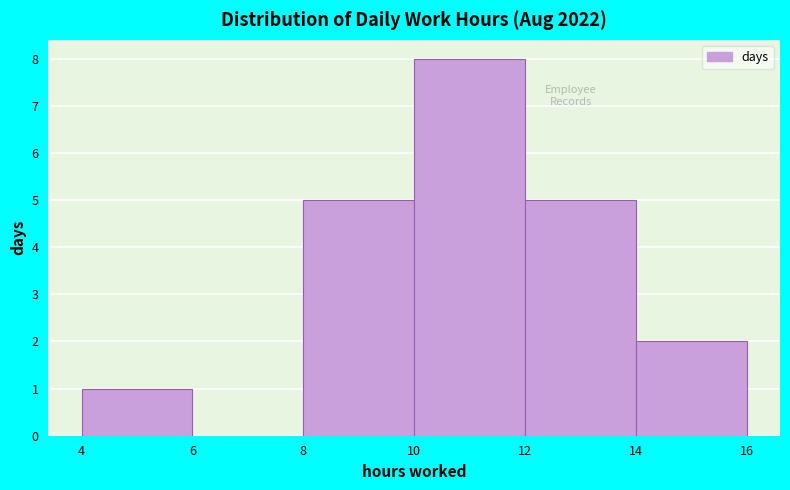

Over which range of the x-axis is the bar tallest?

10 to 12